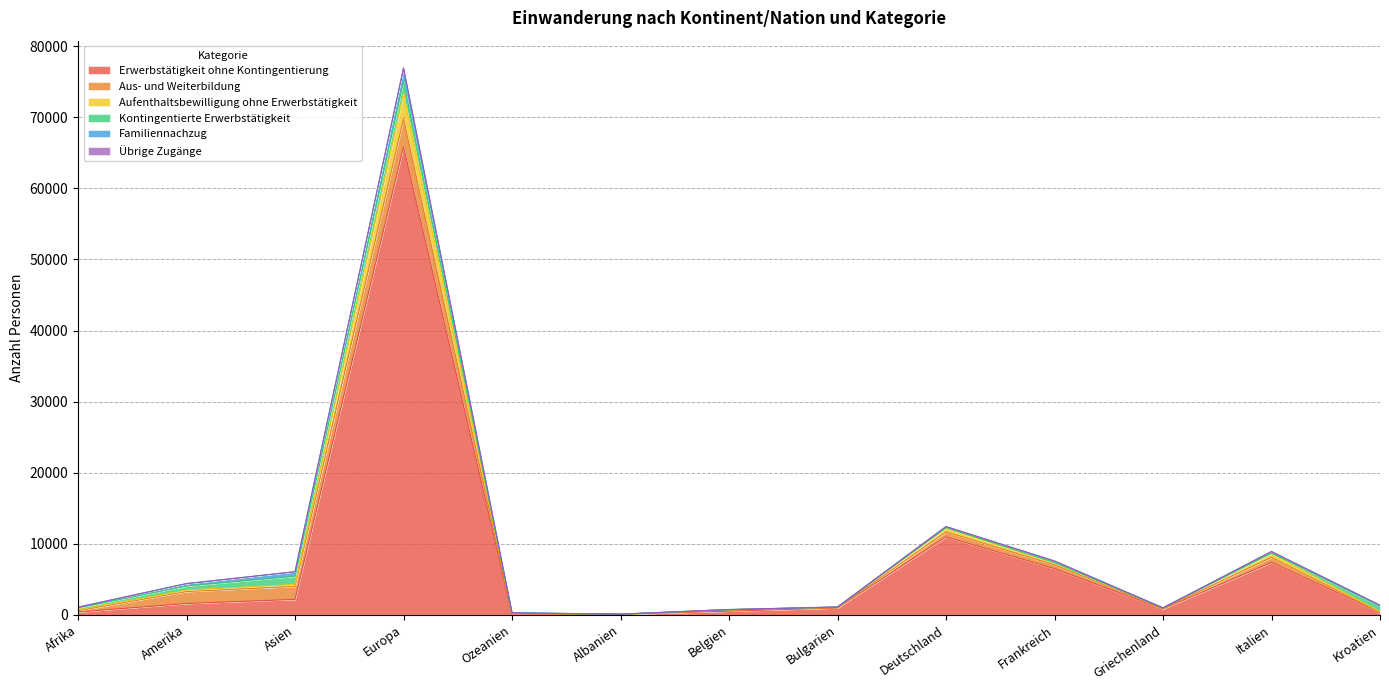

What is the sum of the Aufenthaltsbewilligung ohne Erwerbstätigkeit values at Griechenland and Albanien?

88